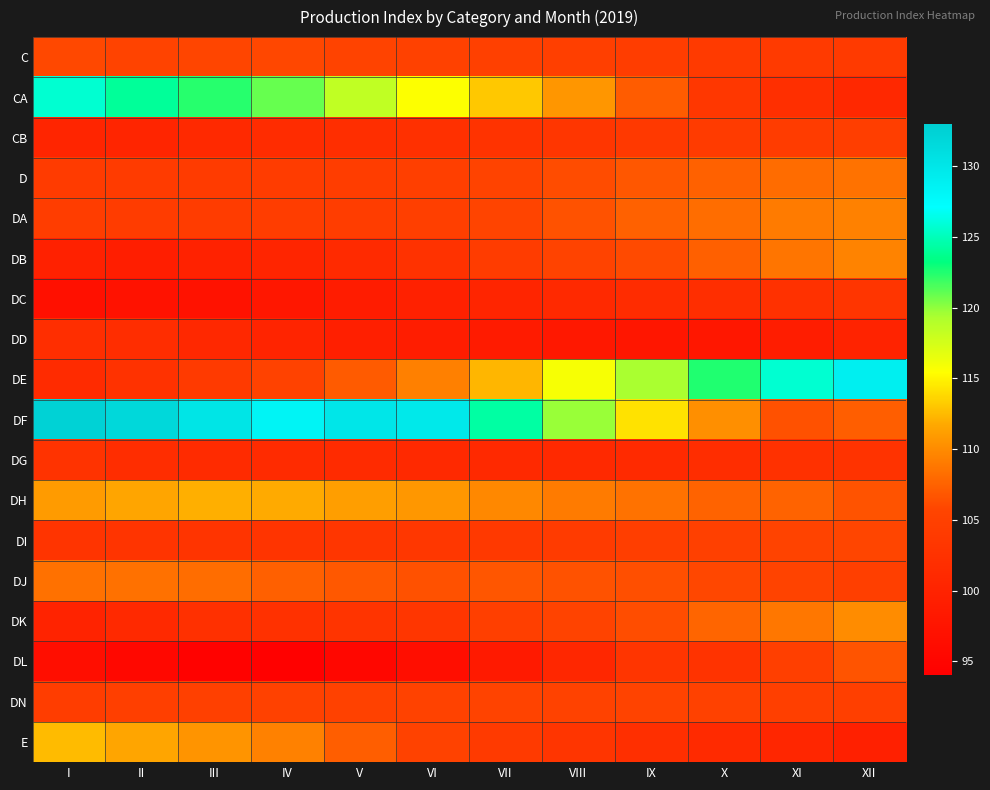

Which label corresponds to the smallest value in the chart?

IV